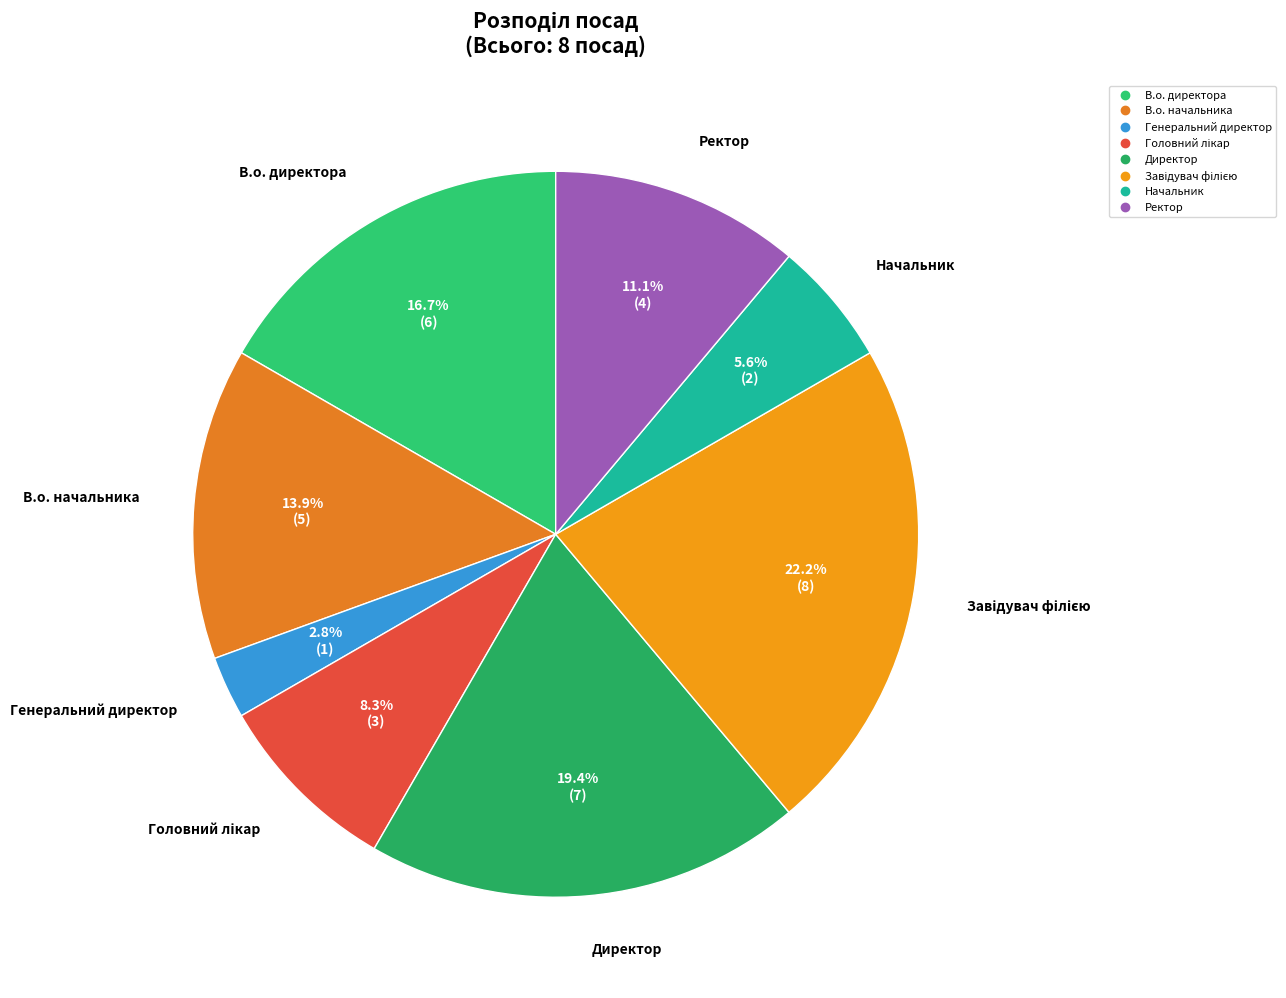

Does any single category account for the majority?

No